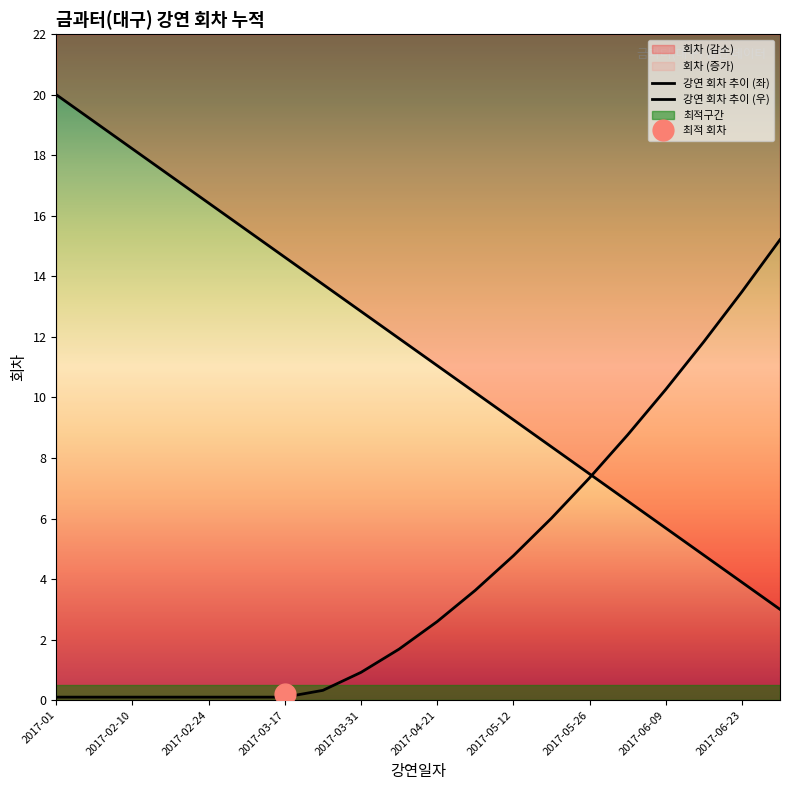

What is the value of the 20th point from the left?

3.0